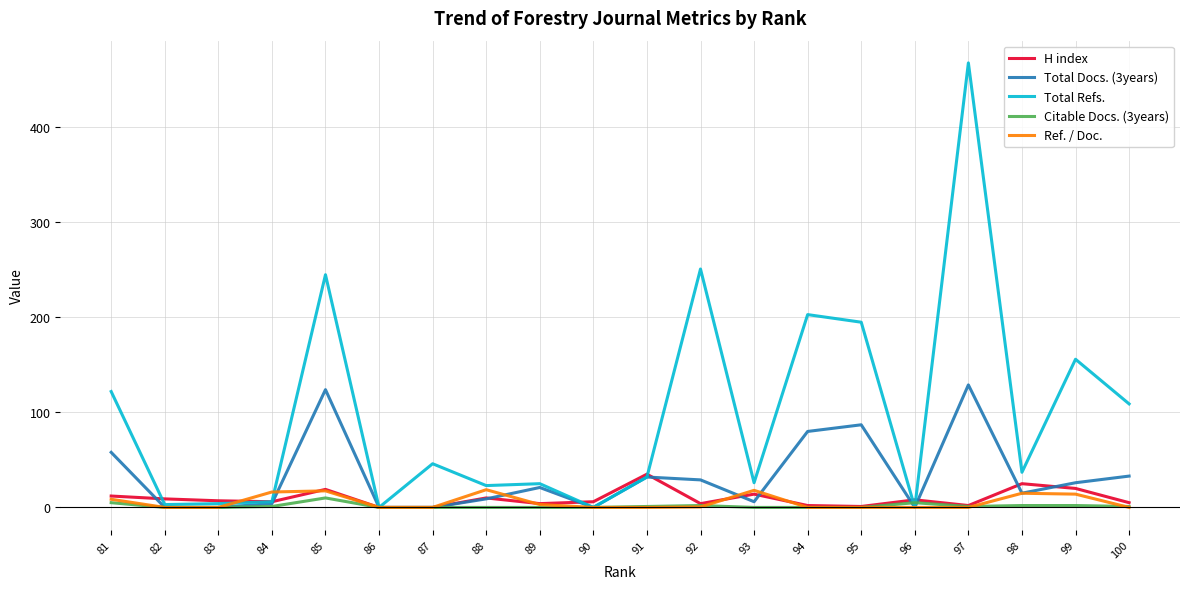

True or false: Citable Docs. (3years) has more than 0 points higher than both neighbors.

True